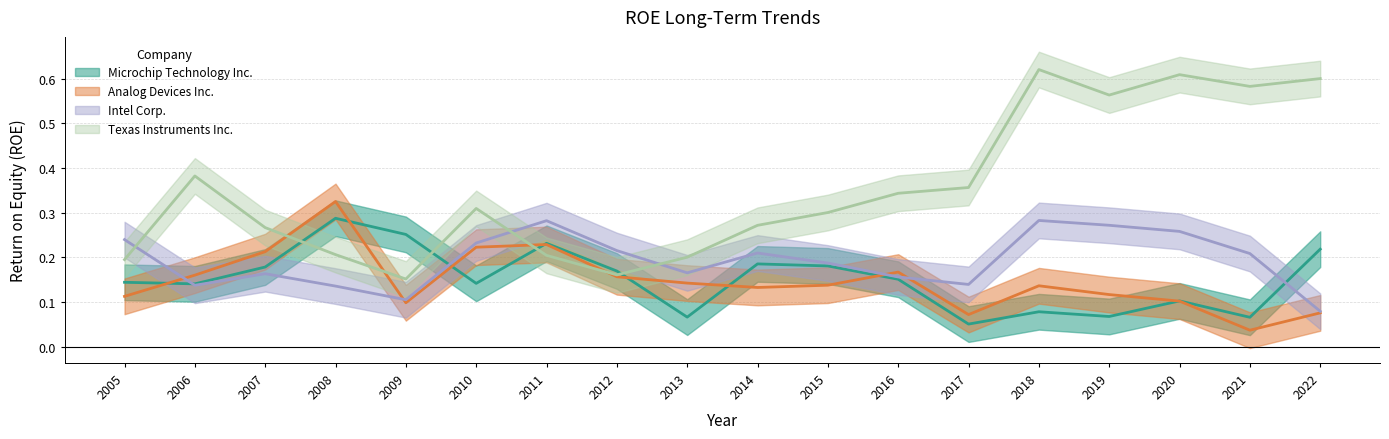

What is the difference between the Microchip Technology Inc. values at 2019 and 2009?

0.2